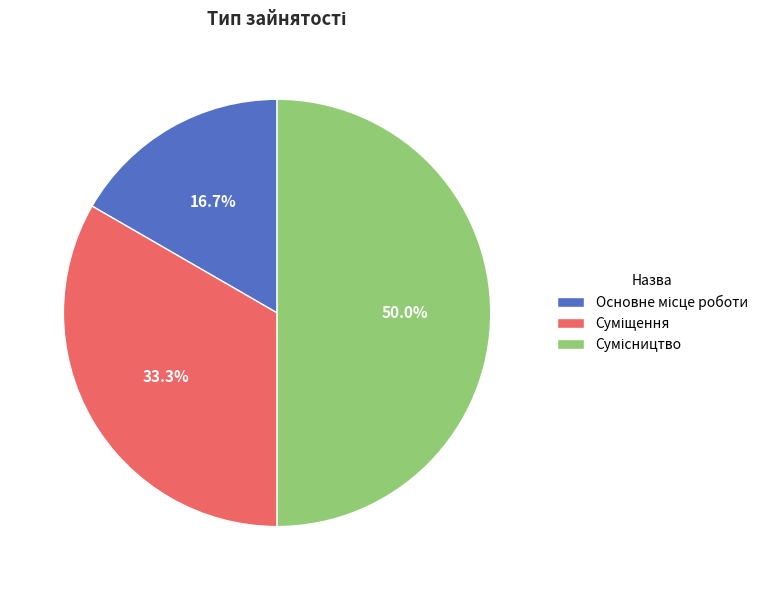

How many slices are in this pie chart?

3